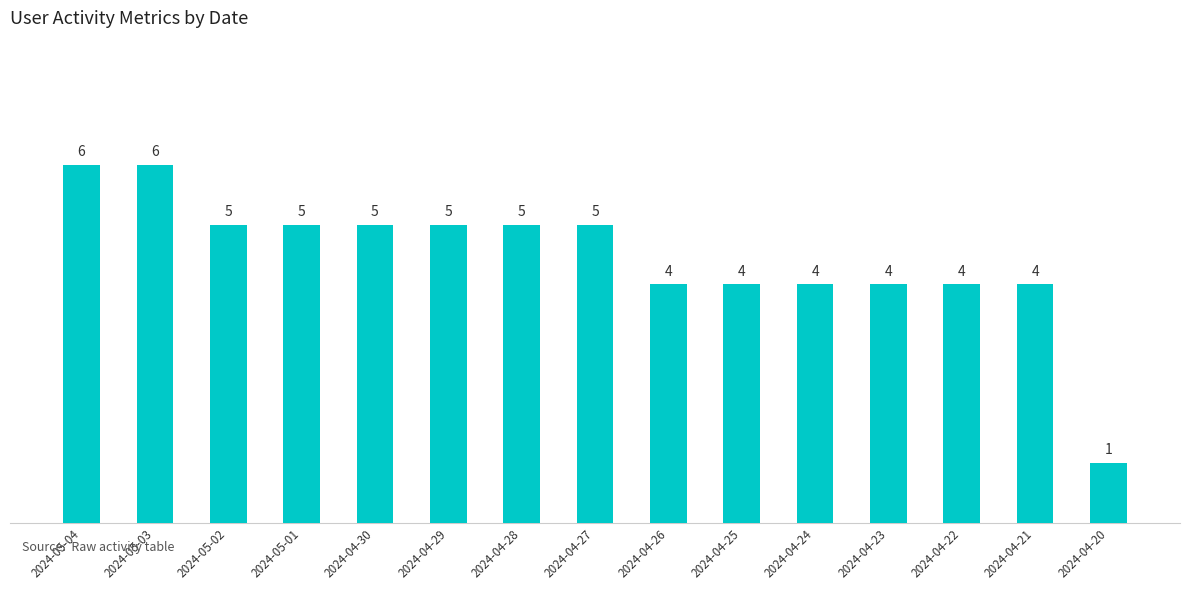

How many data points are less than 5?

7